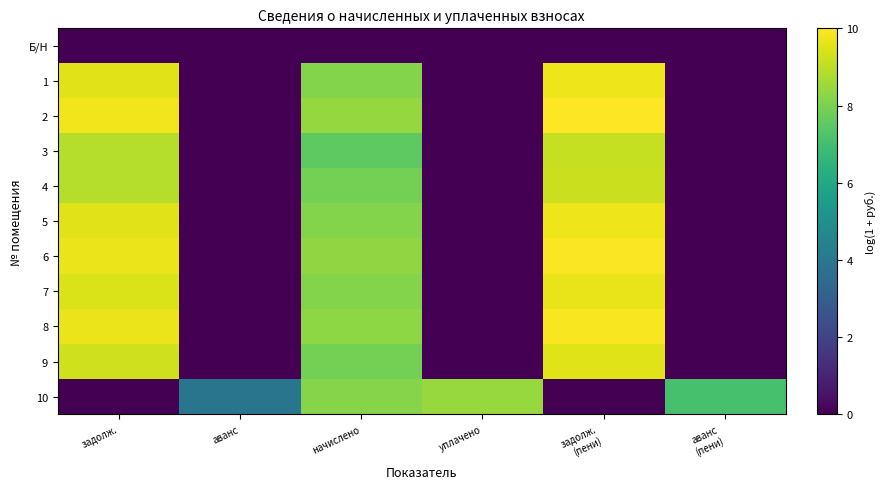

List the series in order of their peak value, highest first.

2, 6, 8, 5, 1, 7, 9, 4, 3, 10, Б/Н